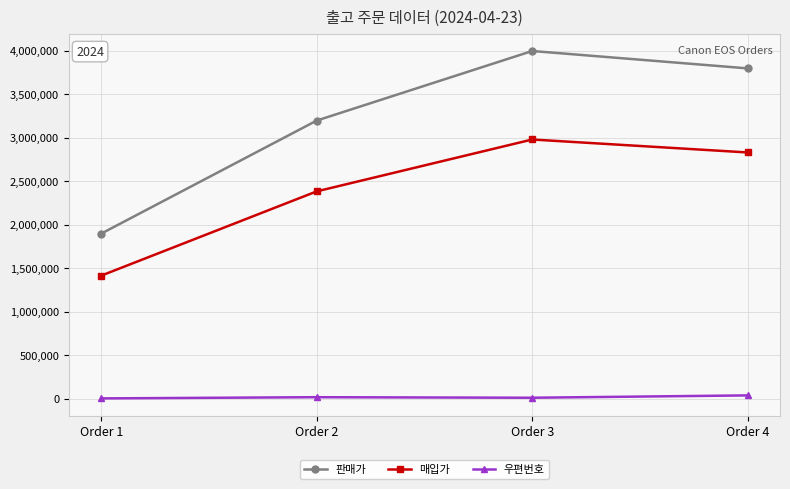

What is the difference between the 매입가 values at Order 1 and Order 4?

1416363